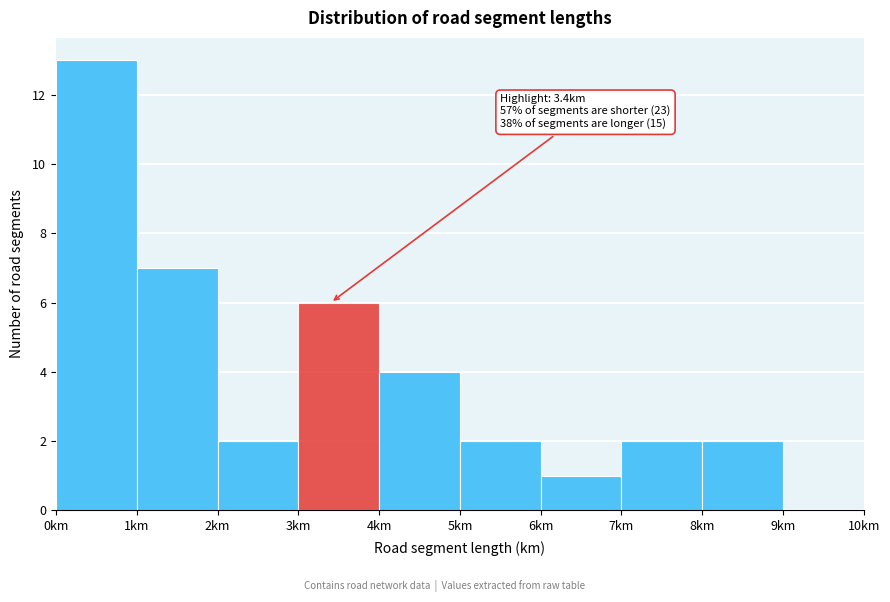

Which range on the x-axis has the tallest bar?

0 to 1